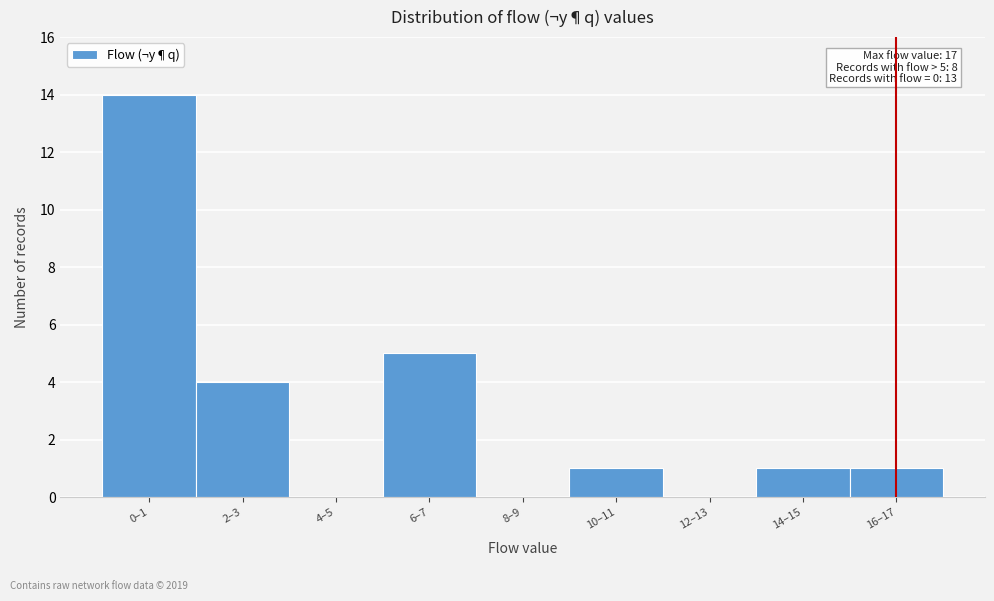

Reading left to right, extract all data points from this chart.

0–1=14	2–3=4	4–5=0	6–7=5	8–9=0	10–11=1	12–13=0	14–15=1	16–17=1